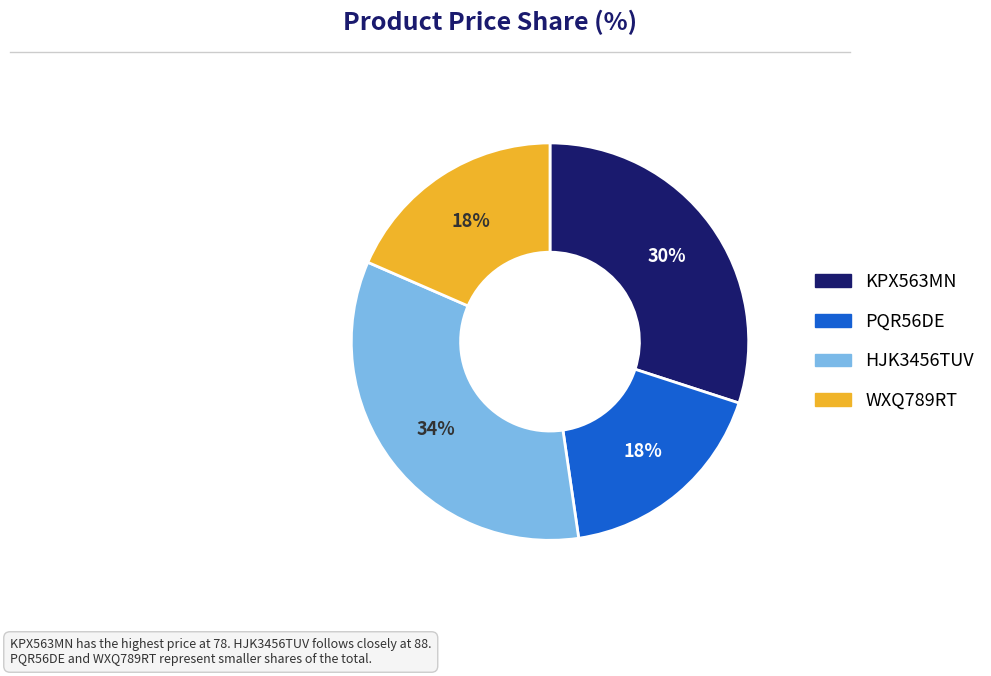

Between PQR56DE and KPX563MN, which is larger?

KPX563MN